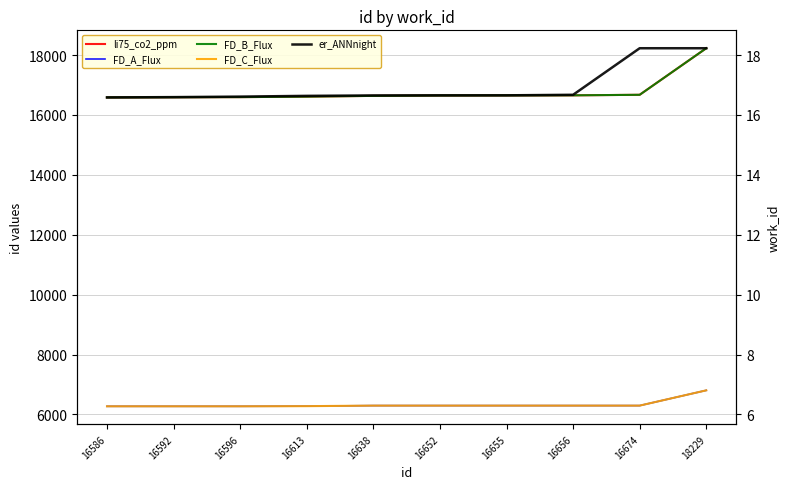

Reading right to left, list all the values displayed in this chart.

li75_co2_ppm: 18229	16674	16656	16655	16652	16638	16613	16596	16592	16586
FD_A_Flux: 6803	6293	6293	6293	6293	6293	6275	6270	6270	6270
FD_B_Flux: 18229	16674	16656	16655	16652	16638	16613	16596	16592	16586
FD_C_Flux: 6803	6293	6293	6293	6293	6293	6275	6270	6270	6270
er_ANNnight: 18229	18229	16674	16656	16655	16652	16638	16613	16596	16586